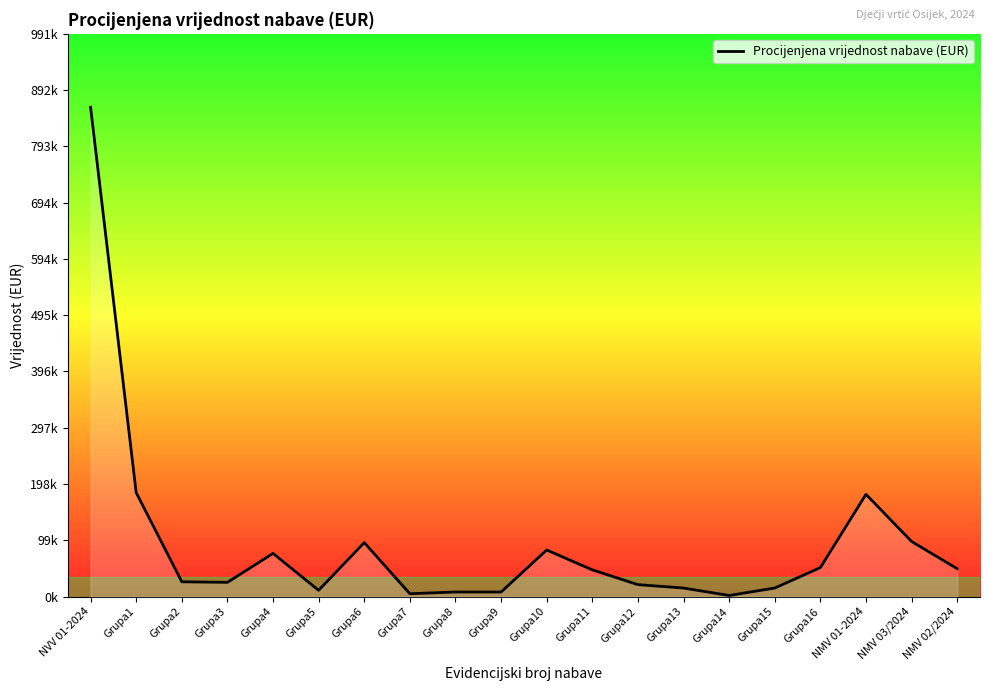

List the labels in order of value, largest first.

NVV 01-2024, Grupa1, NMV 01-2024, NMV 03/2024, Grupa6, Grupa10, Grupa4, Grupa16, NMV 02/2024, Grupa11, Grupa2, Grupa3, Grupa12, Grupa13, Grupa15, Grupa5, Grupa8, Grupa9, Grupa7, Grupa14